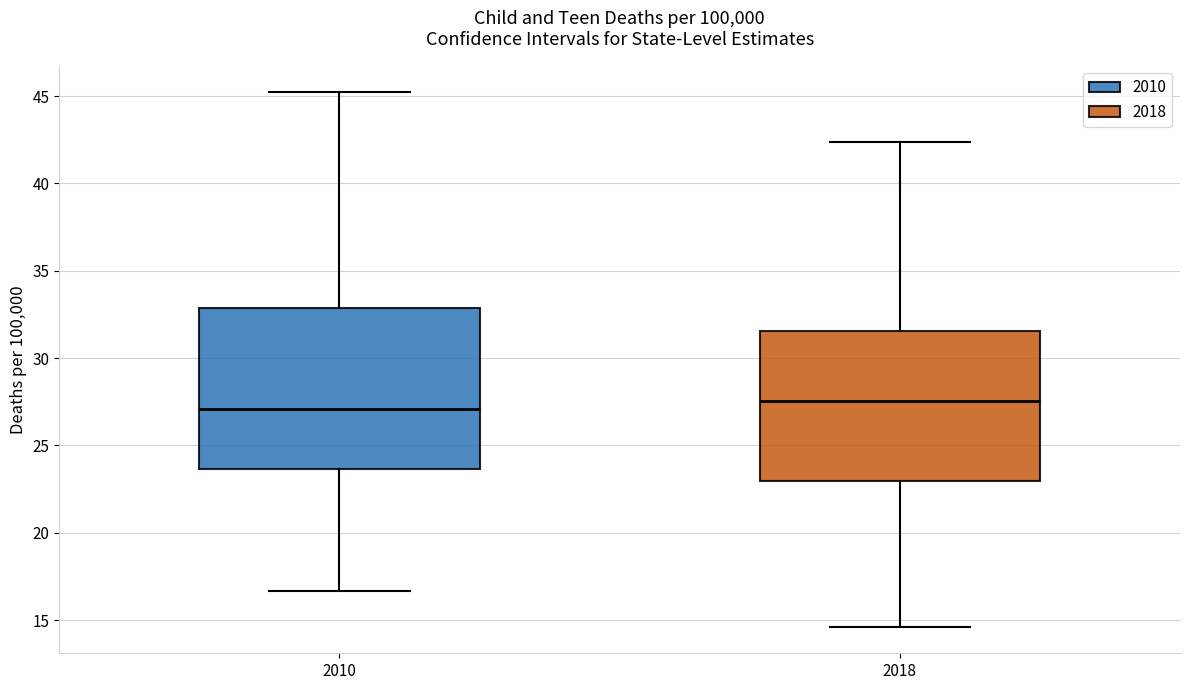

Reading left to right, transcribe this box plot: for each box, give where its median line is, the range the box spans, and where its two whiskers end, as read against the y-axis. The values are not printed on the chart, so give them approximately, as read against the axis.

2010: median 27.0, box 23.5 to 33.0, whiskers 16.5 to 45.0
2018: median 27.5, box 23.0 to 31.5, whiskers 14.5 to 42.5